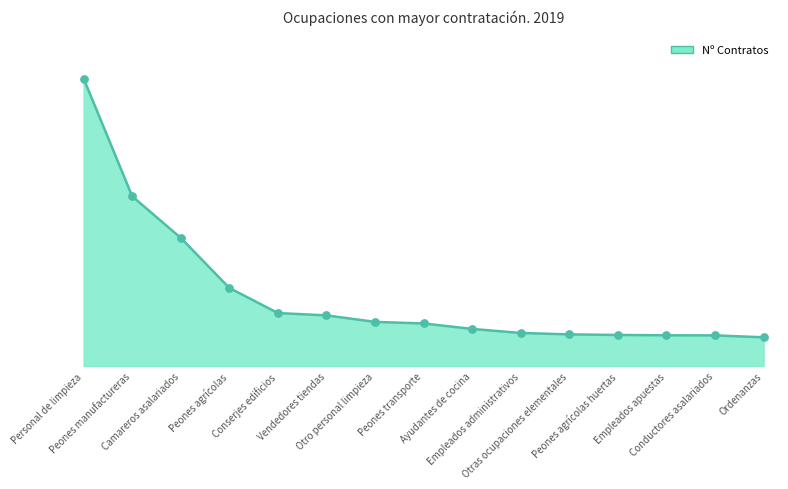

Between Peones agrícolas and Otro personal limpieza, which is larger?

Peones agrícolas